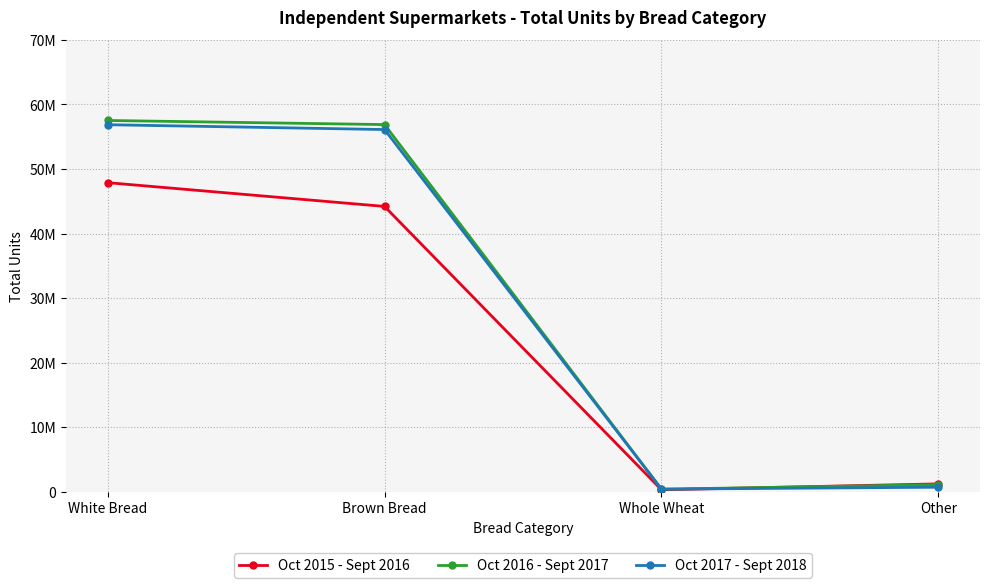

At which label does Oct 2016 - Sept 2017 first exceed 56879588?

White Bread